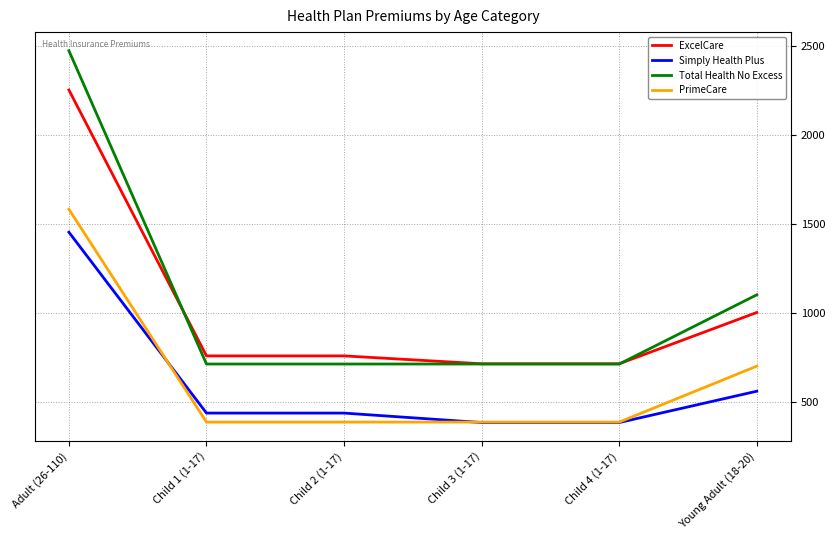

What is the total value across all series at Child 2 (1-17)?

2300.1